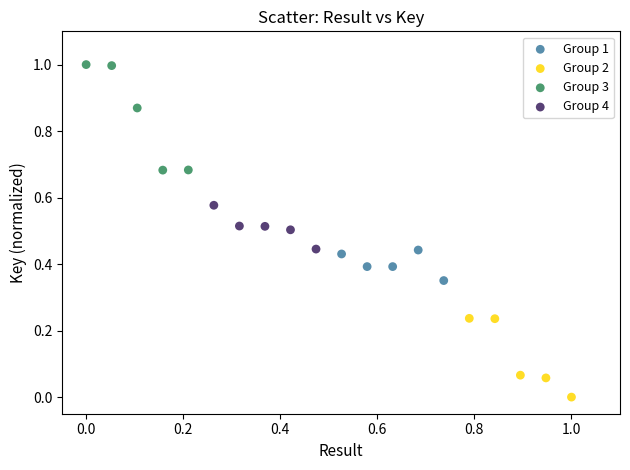

Which series contains the highest Y value?

Group 3